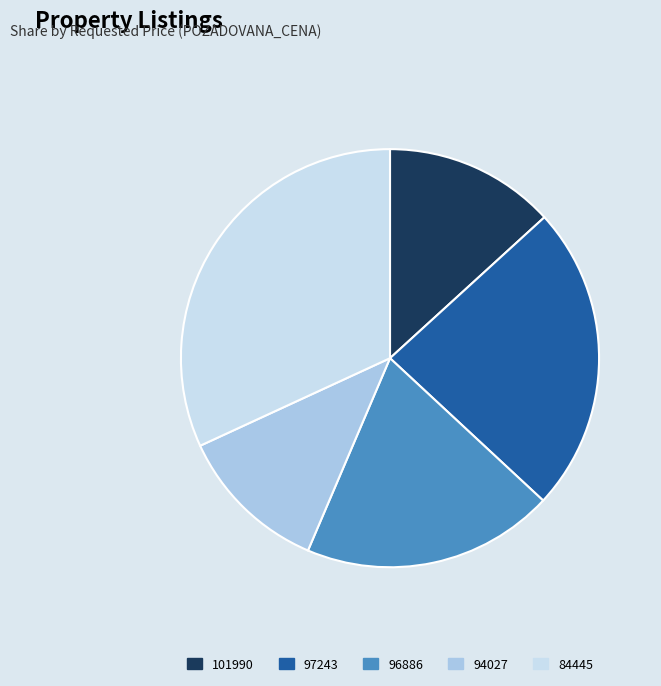

What is the ratio of the value at 96886 to the value at 97243?

0.8